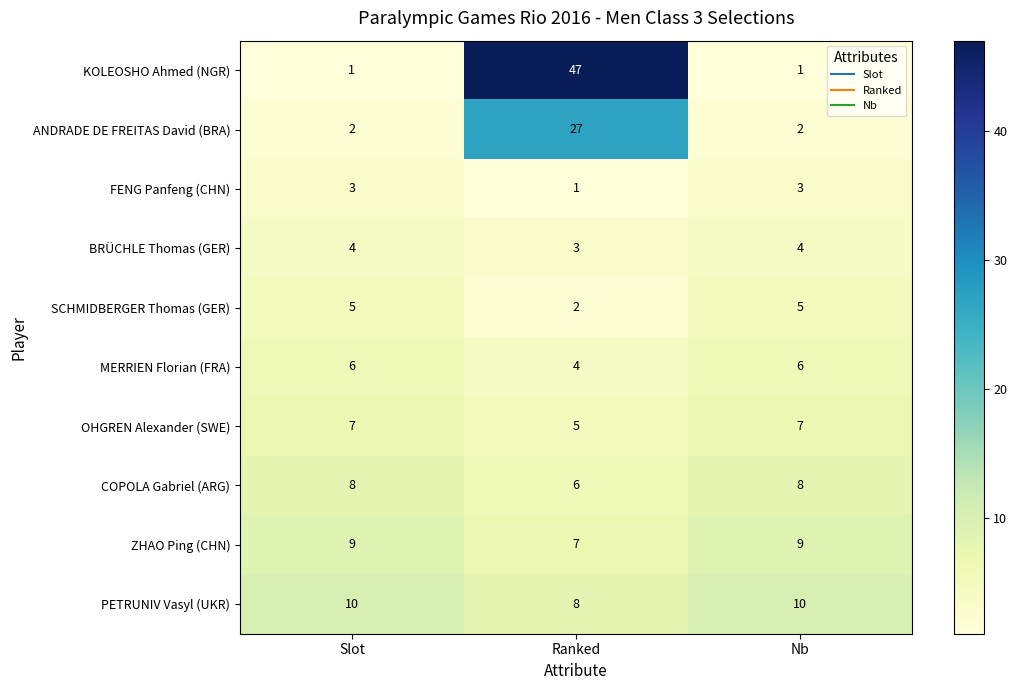

What is the approximate value of ZHAO Ping (CHN) at Ranked?

7